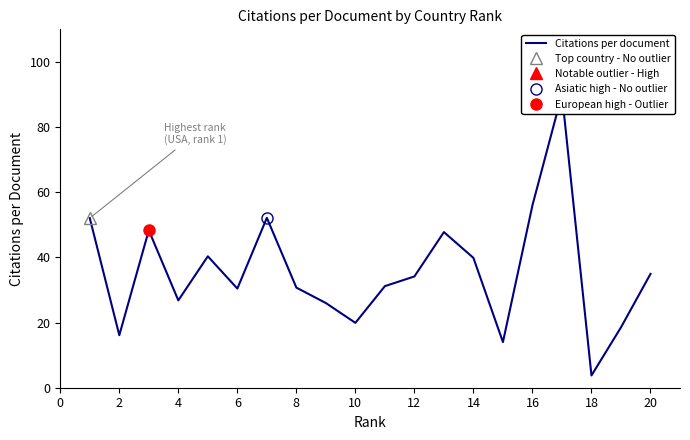

True or false: the data shows 53.0 at 14.

False